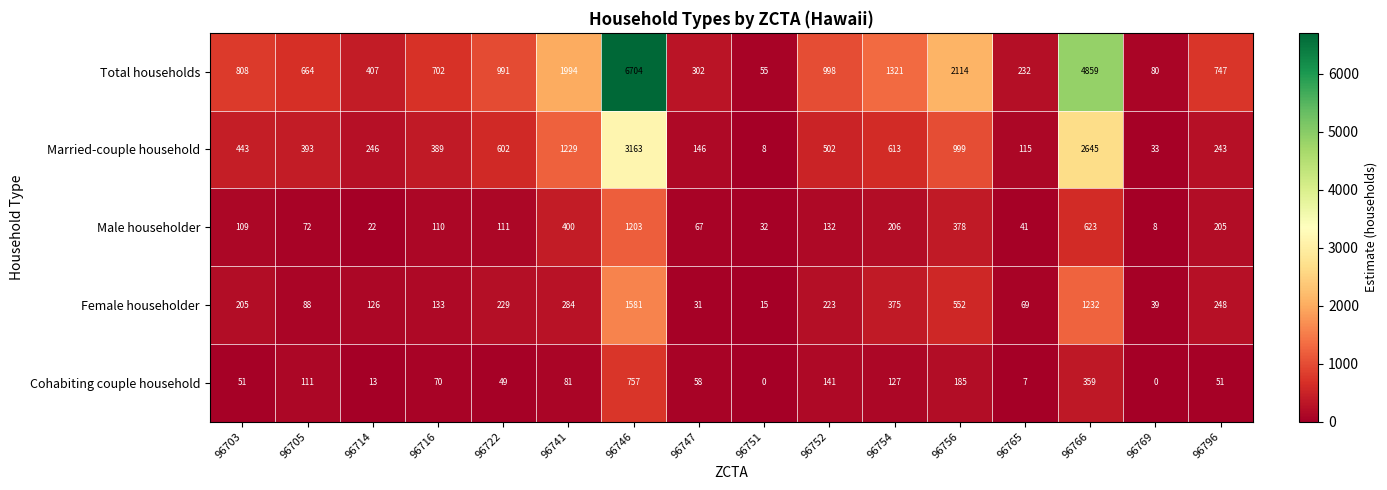

Which series has the largest total across all categories?

Total households